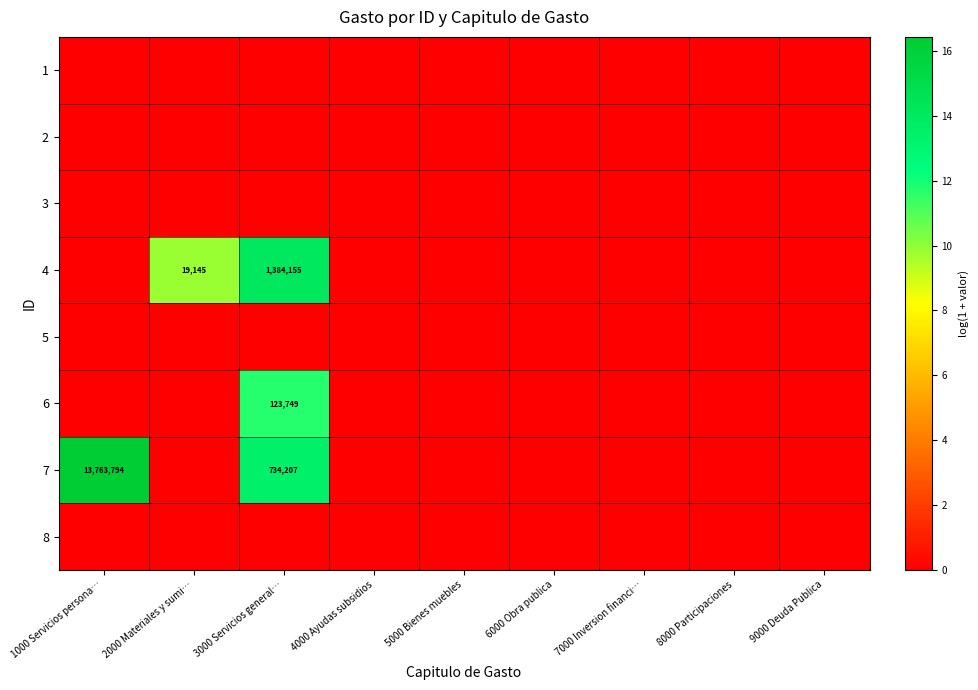

Which label corresponds to the smallest value in the chart?

1000 Servicios persona…